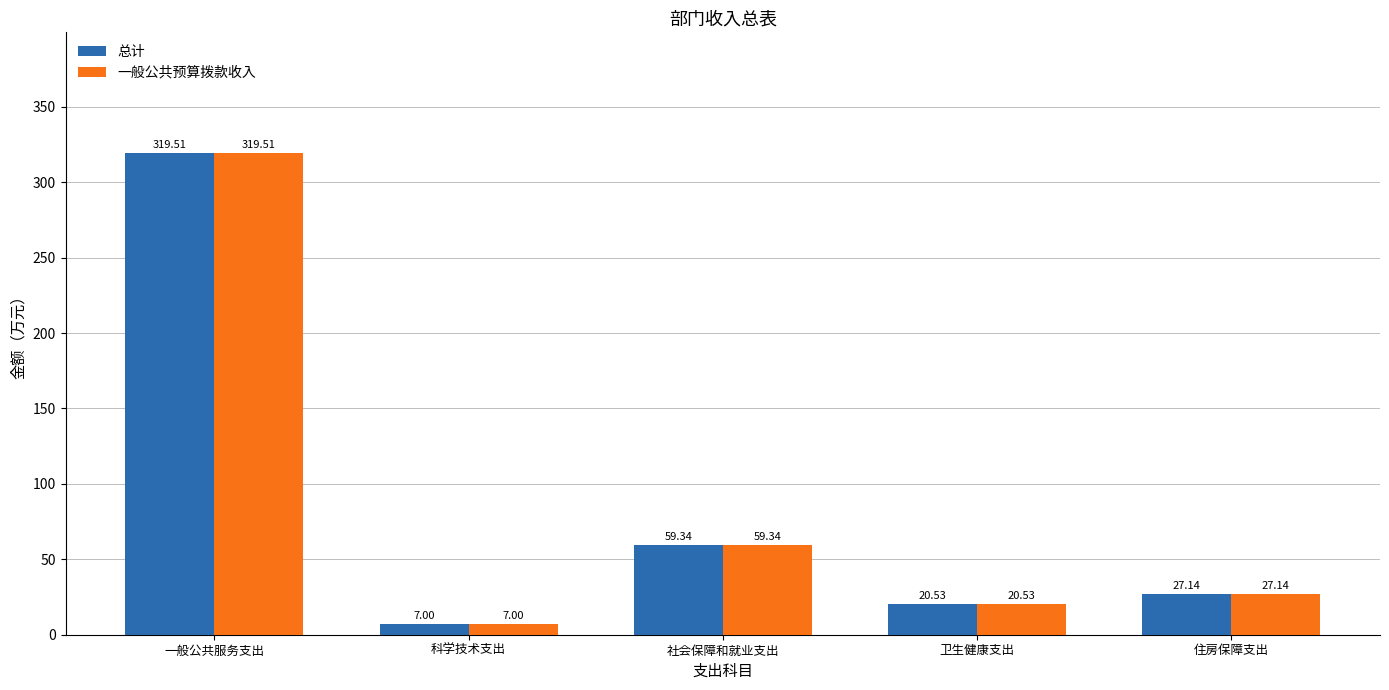

What is the label of the 4th bar from the left?

卫生健康支出